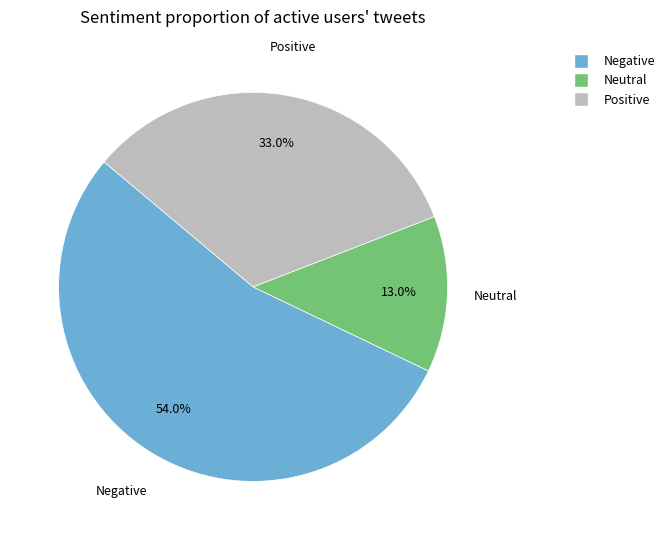

Count the number of slices in the pie.

3